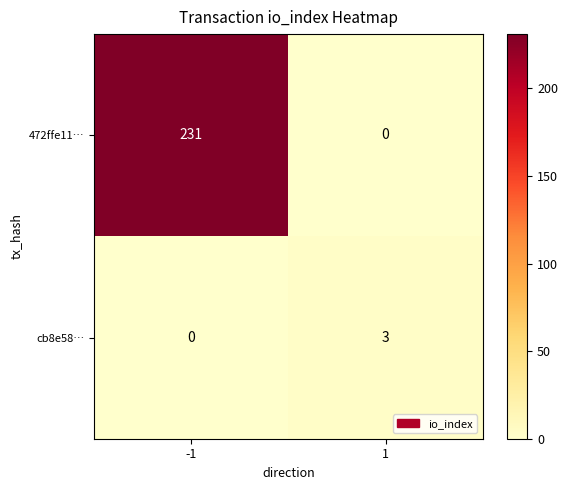

Reading left to right, transcribe all the data shown in this chart.

472ffe11…: 231	0
cb8e58…: 0	3